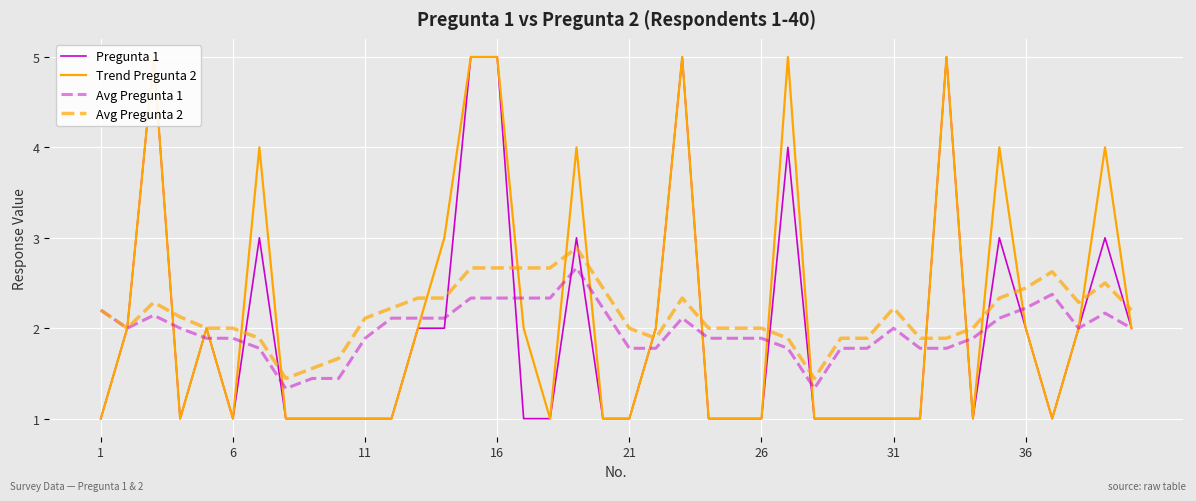

Is it true that Avg Pregunta 2 equals 2.0 at 26?

True